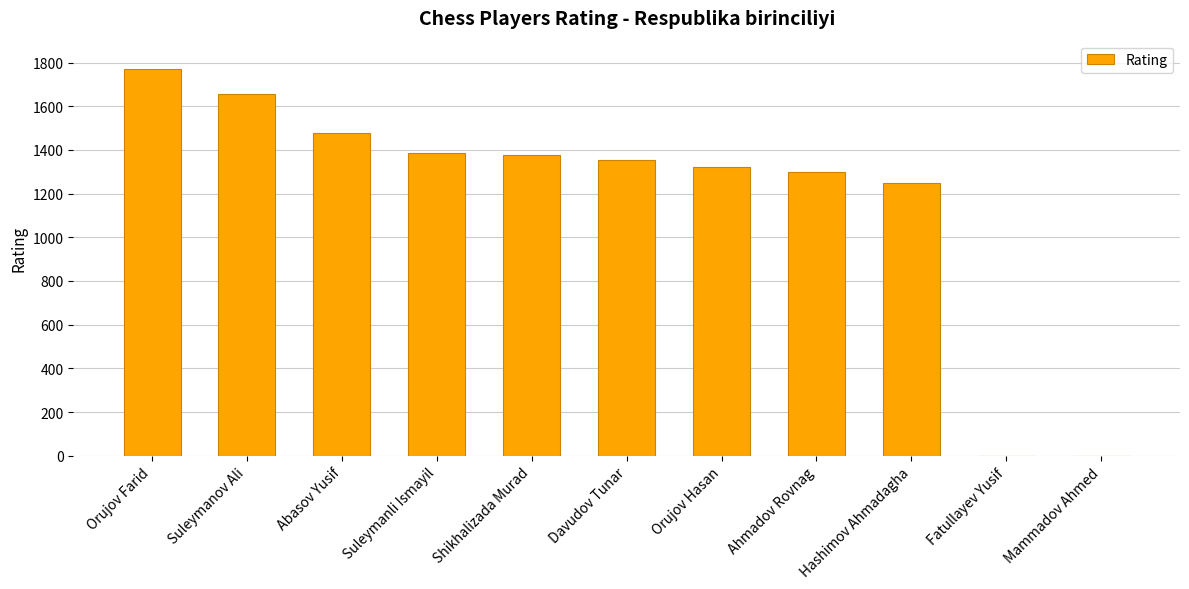

Where is the data nearest to the value 885?

Hashimov Ahmadagha